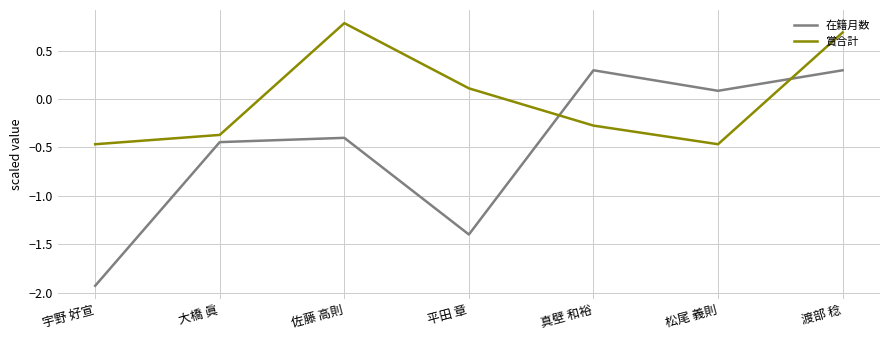

How many values in 在籍月数 are below zero?

4